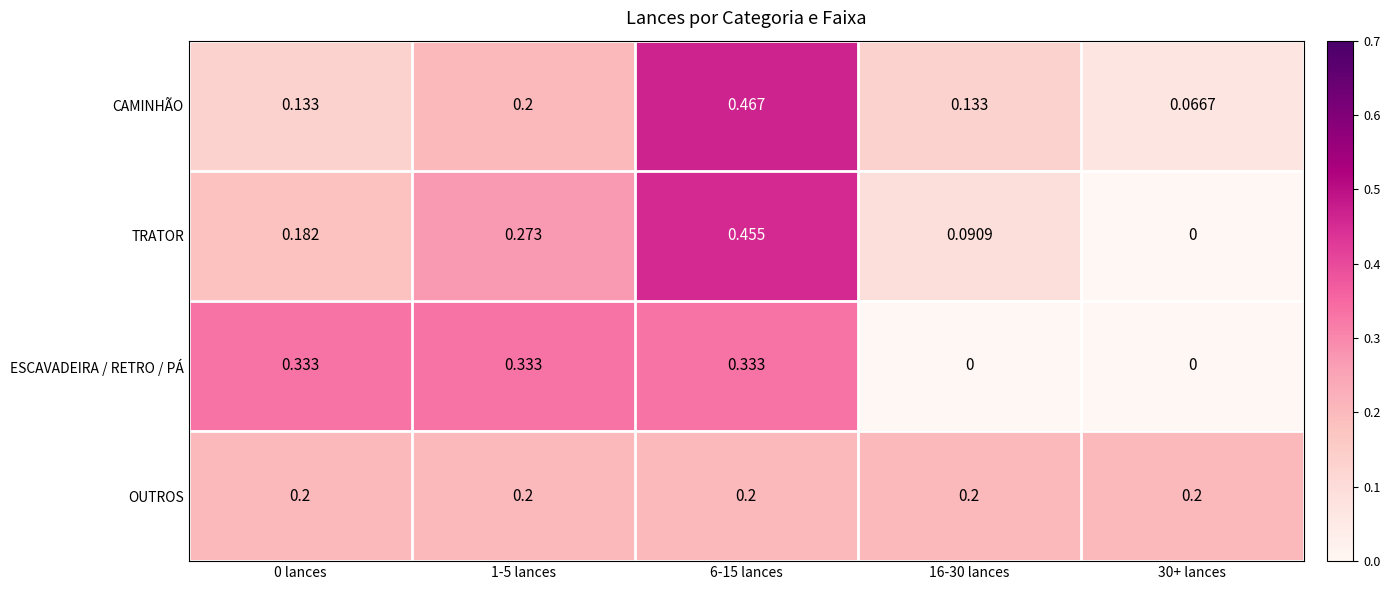

List the series in order of their overall mean, highest first.

TRATOR, OUTROS, CAMINHÃO, ESCAVADEIRA / RETRO / PÁ